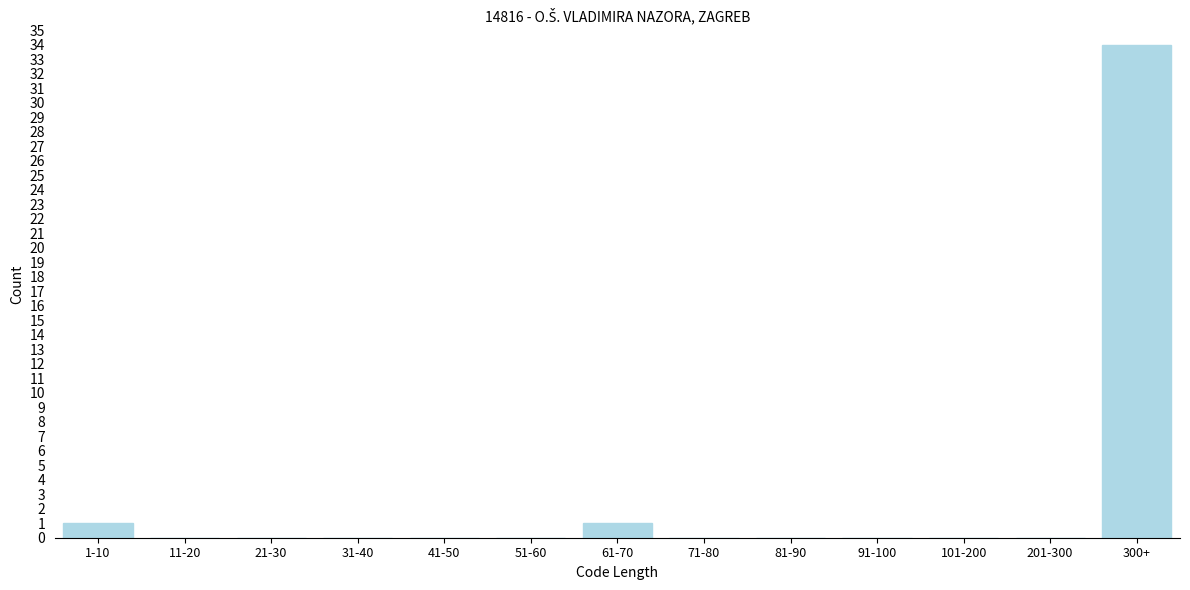

Reading right to left, transcribe all the data shown in this chart.

300+=34	201-300=0	101-200=0	91-100=0	81-90=0	71-80=0	61-70=1	51-60=0	41-50=0	31-40=0	21-30=0	11-20=0	1-10=1